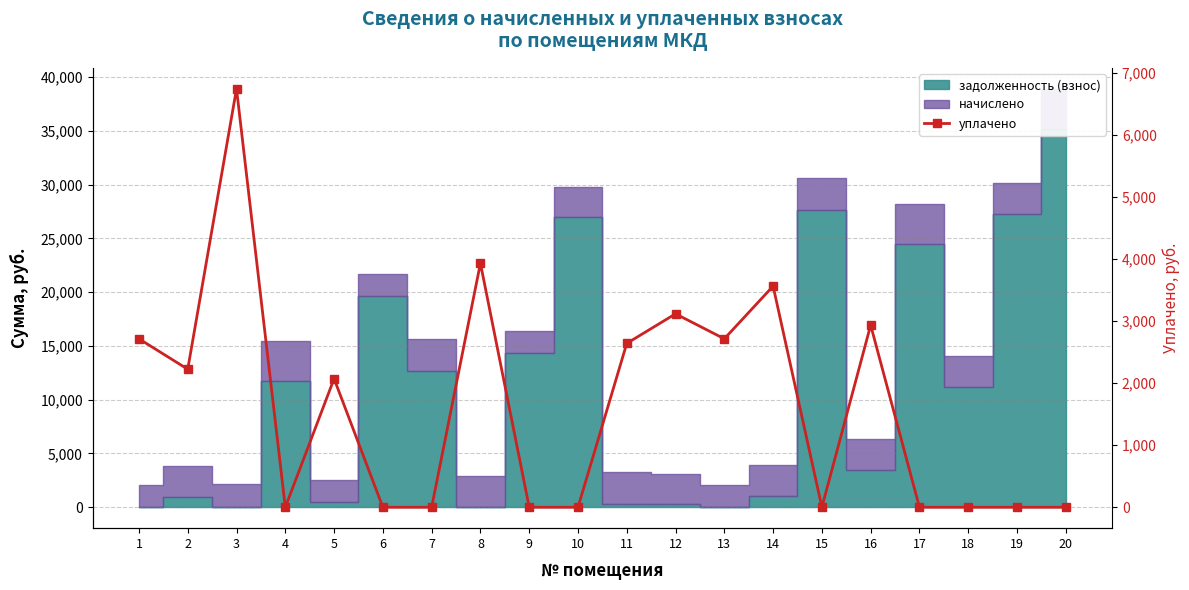

How many data points does each series have?

20